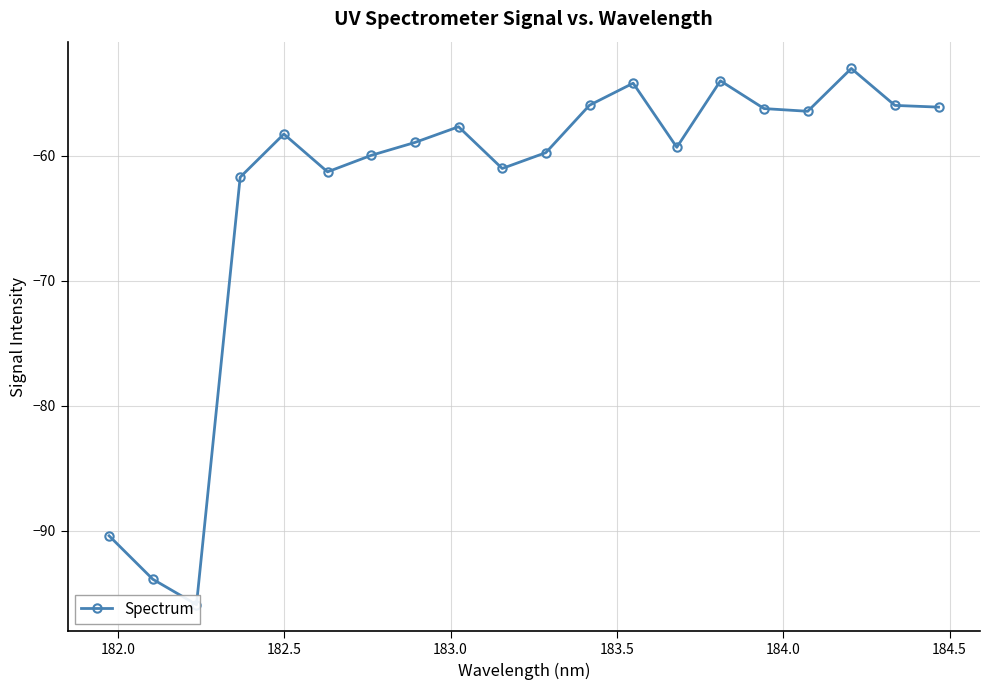

What is the value of the 6th point from the left?

-61.3